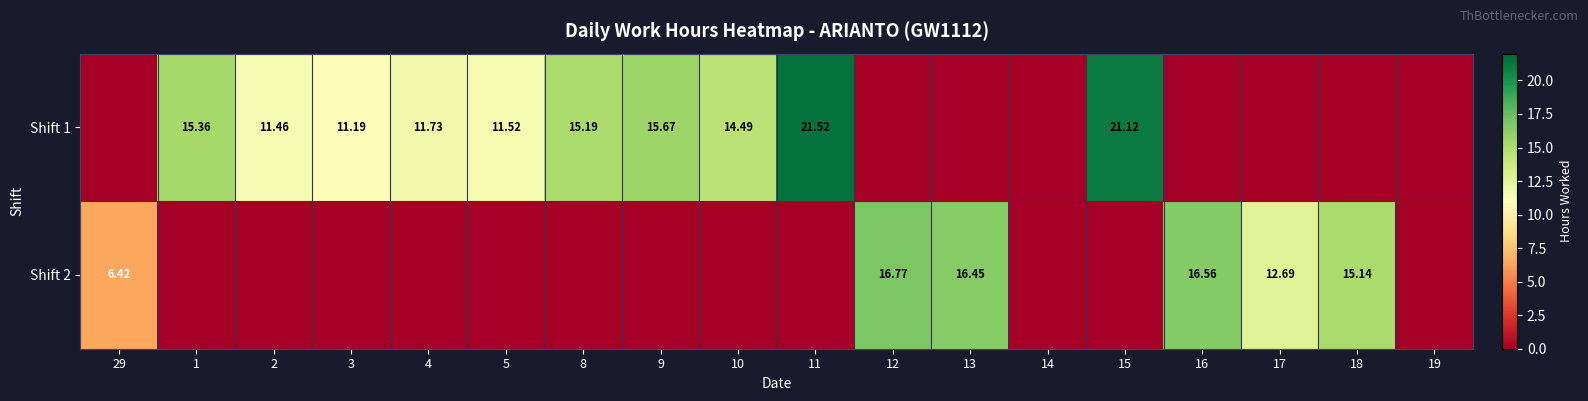

Which series has the largest total across all categories?

Shift 1